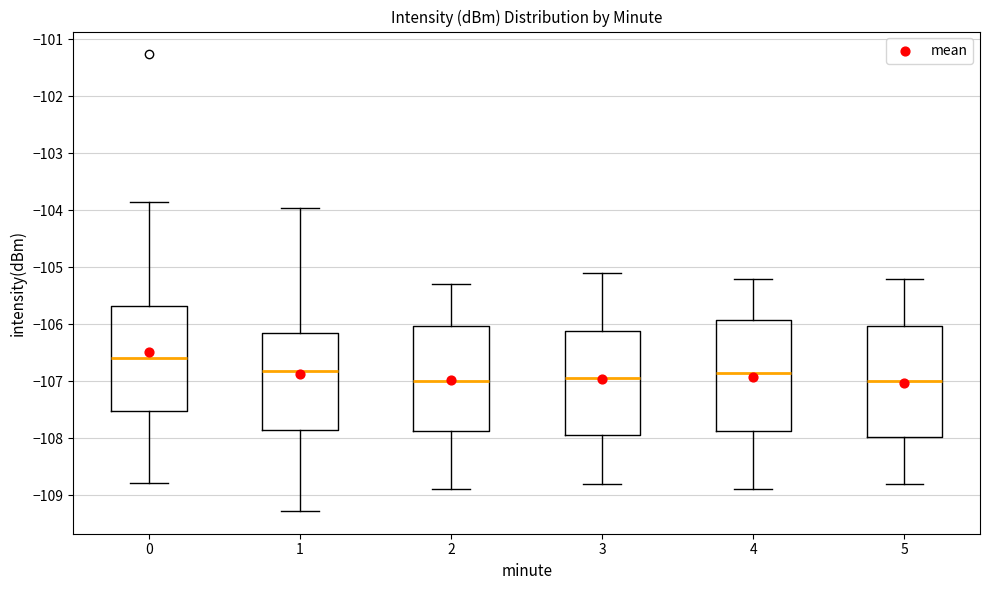

Reading left to right, read every box against the y-axis: the position of its median line, the range the box covers, and the ends of its whiskers. The values are not printed on the chart, so give them approximately, as read against the axis.

0: median -106.6, box -107.5 to -105.7, whiskers -108.8 to -103.9
1: median -106.8, box -107.9 to -106.2, whiskers -109.3 to -104.0
2: median -107.0, box -107.9 to -106.0, whiskers -108.9 to -105.3
3: median -106.9, box -107.9 to -106.1, whiskers -108.8 to -105.1
4: median -106.8, box -107.9 to -105.9, whiskers -108.9 to -105.2
5: median -107.0, box -108.0 to -106.0, whiskers -108.8 to -105.2